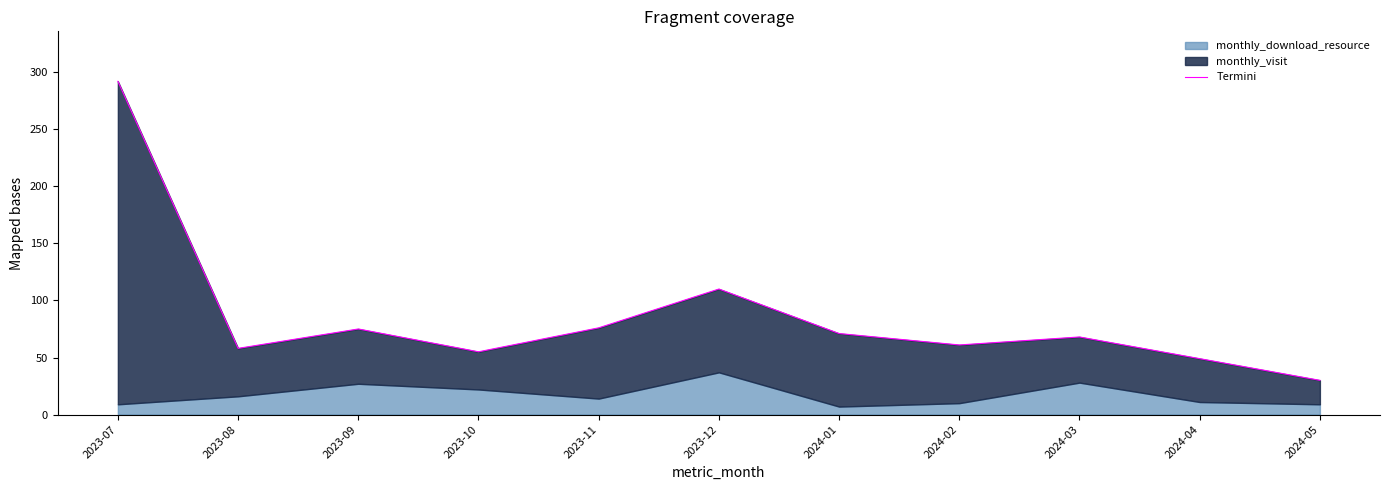

Rank the categories by value from highest to lowest.

2023-07, 2023-12, 2023-11, 2023-09, 2024-01, 2024-03, 2024-02, 2023-08, 2023-10, 2024-04, 2024-05